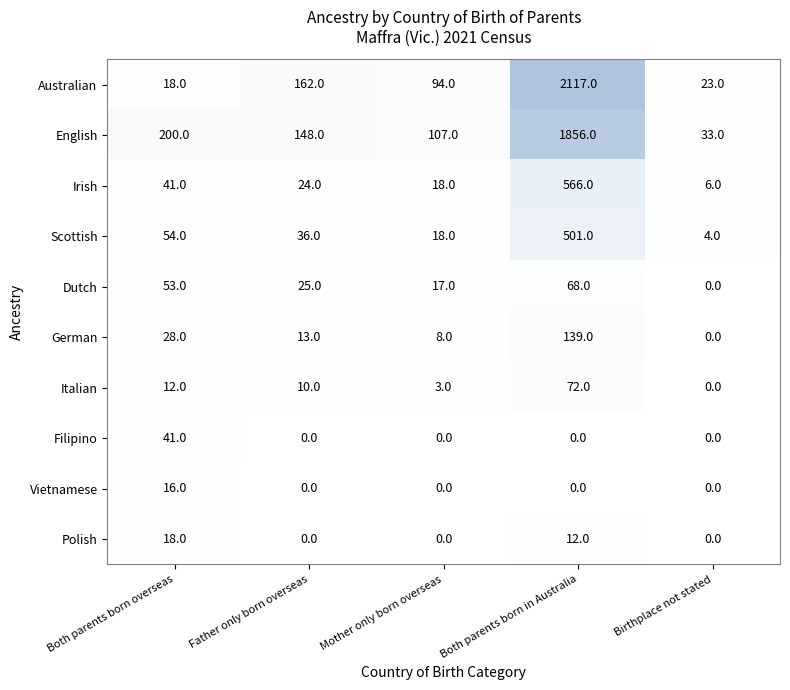

Is it true that Vietnamese equals 0 at Both parents born in Australia?

True